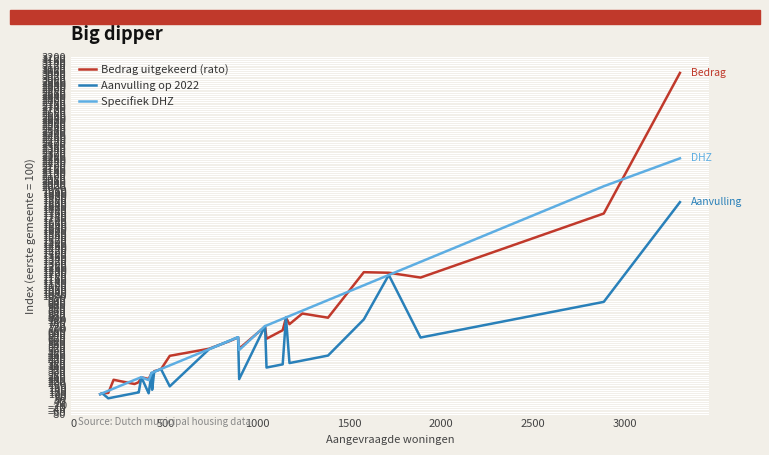

Which series has the largest range (max minus min)?

Bedrag uitgekeerd (rato)